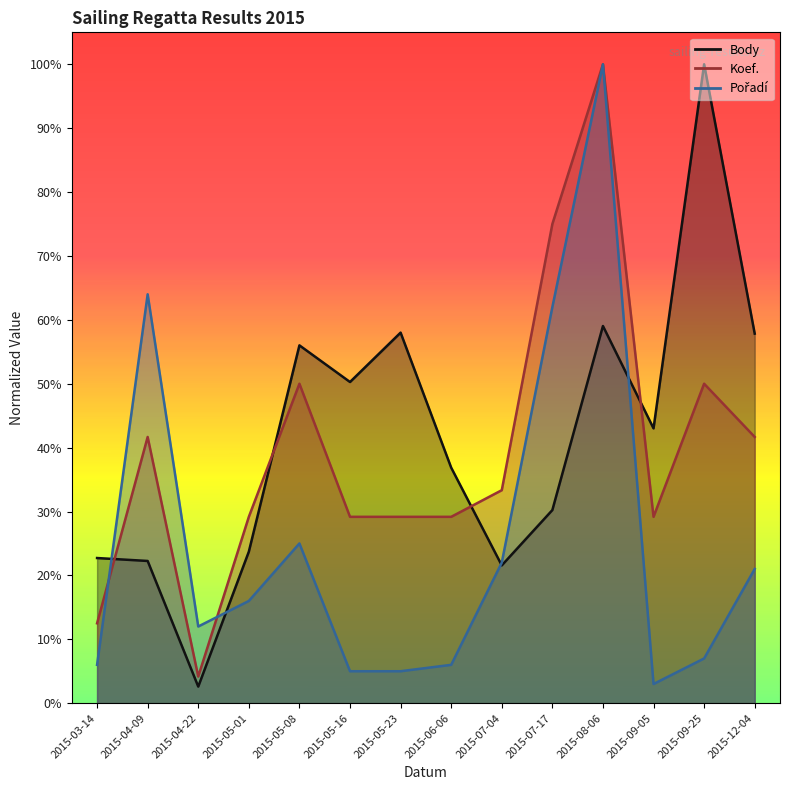

Reading left to right, transcribe all the data shown in this chart.

Body: 0.2	0.2	0.0	0.2	0.6	0.5	0.6	0.4	0.2	0.3	0.6	0.4	1.0	0.6
Koef.: 0.1	0.4	0.0	0.3	0.5	0.3	0.3	0.3	0.3	0.8	1.0	0.3	0.5	0.4
Pořadí: 0.1	0.6	0.1	0.2	0.2	0.1	0.1	0.1	0.2	0.6	1.0	0.0	0.1	0.2